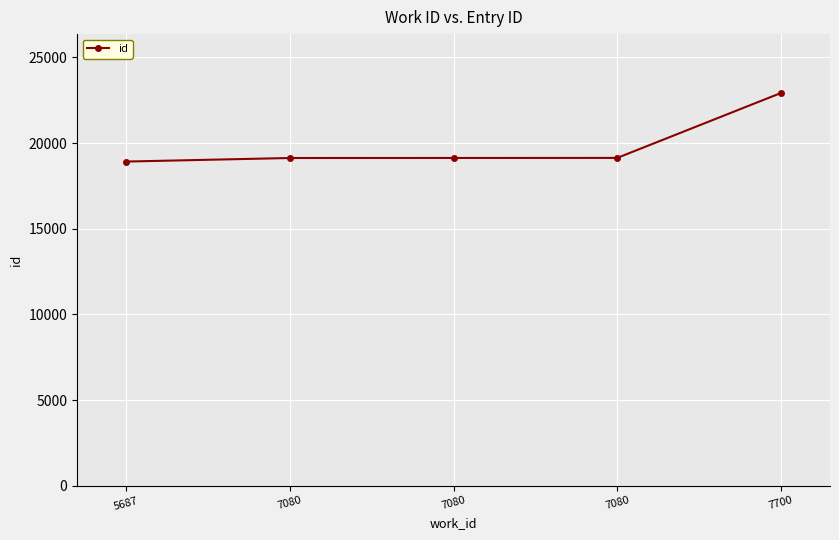

How many categories are shown in the chart?

5